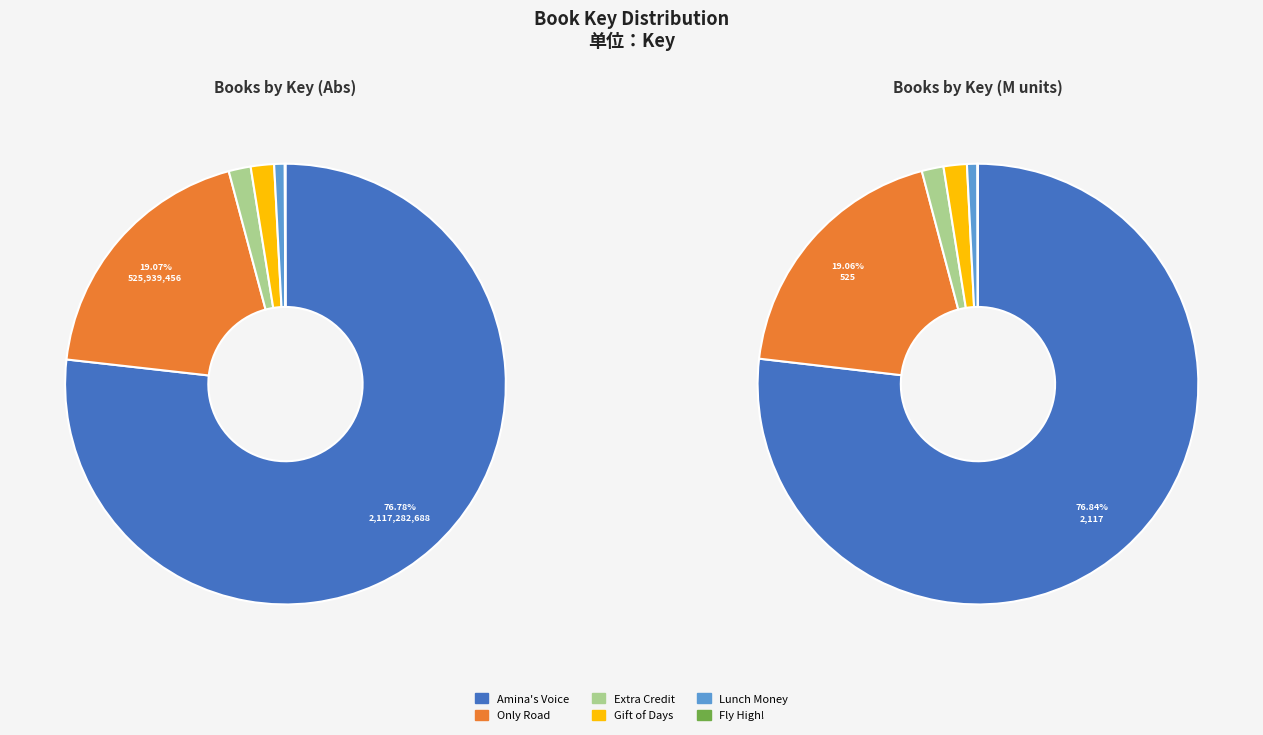

What is the majority slice?

Amina's Voice